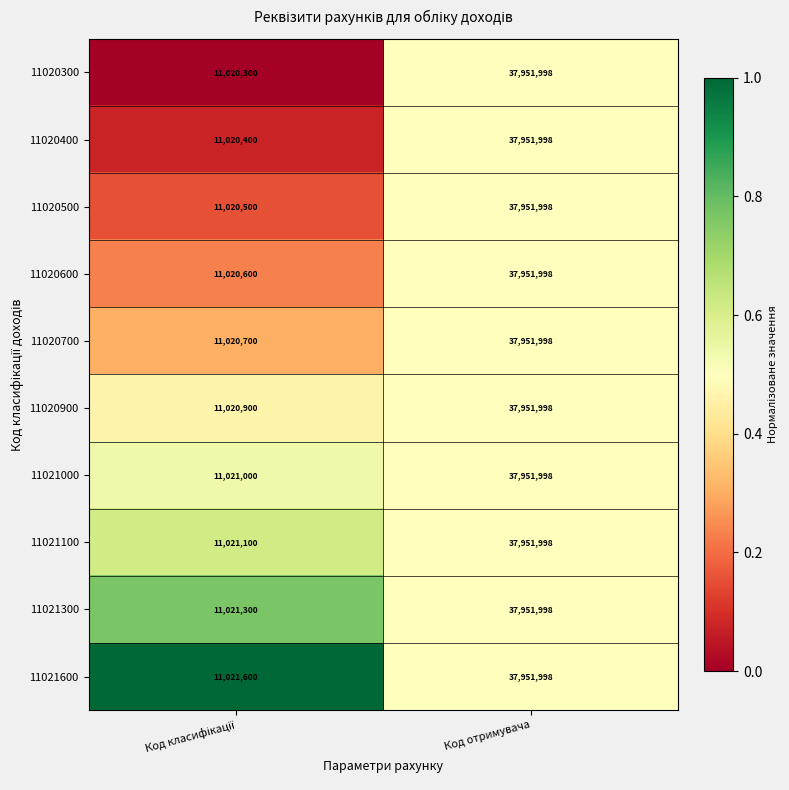

What is the lowest value of the 11020700 series?

11020700